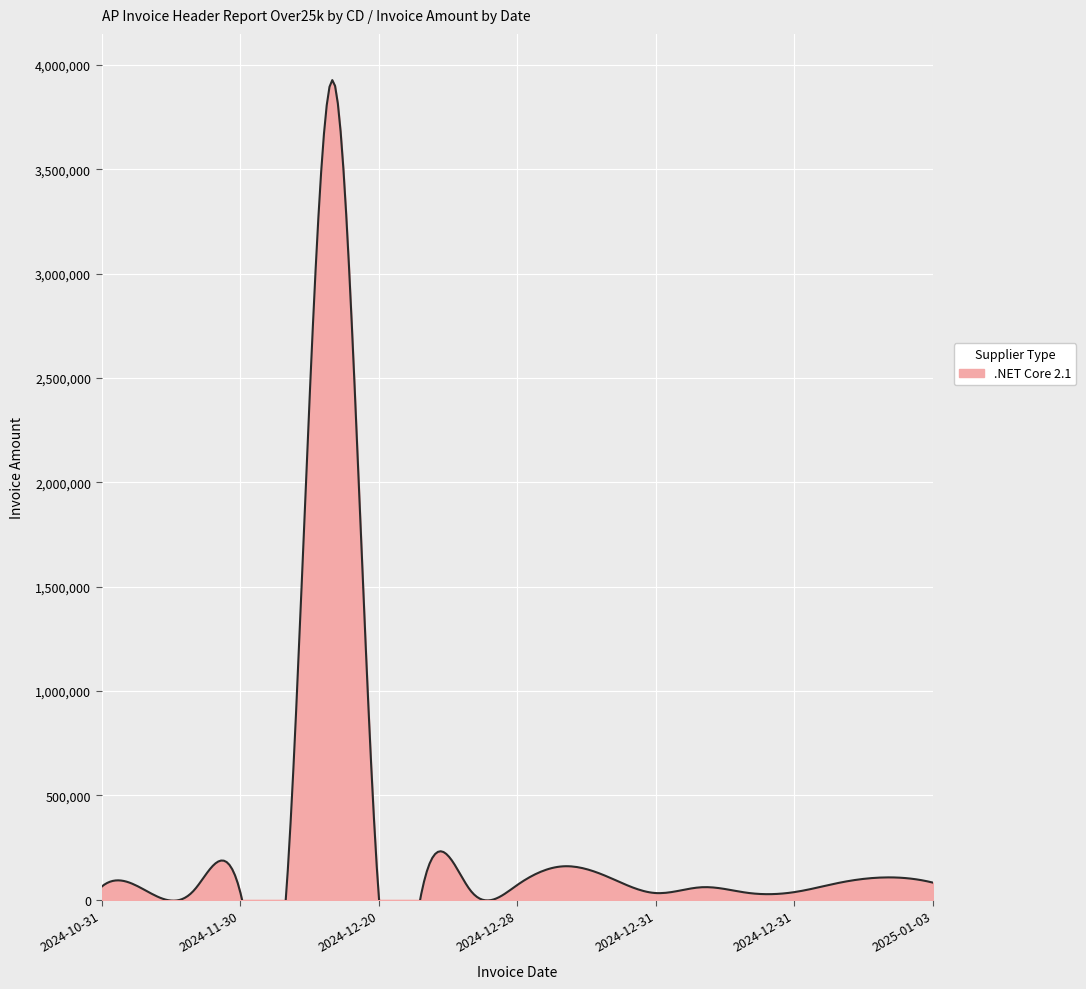

How many data points are less than 60456?

9